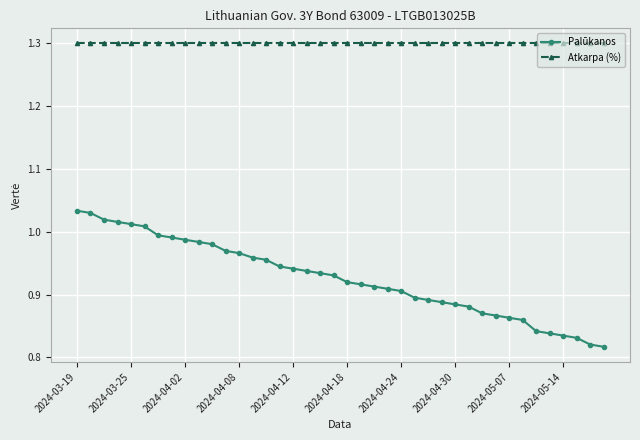

What is the value of the Atkarpa (%) point at the 19th from the left?

1.3